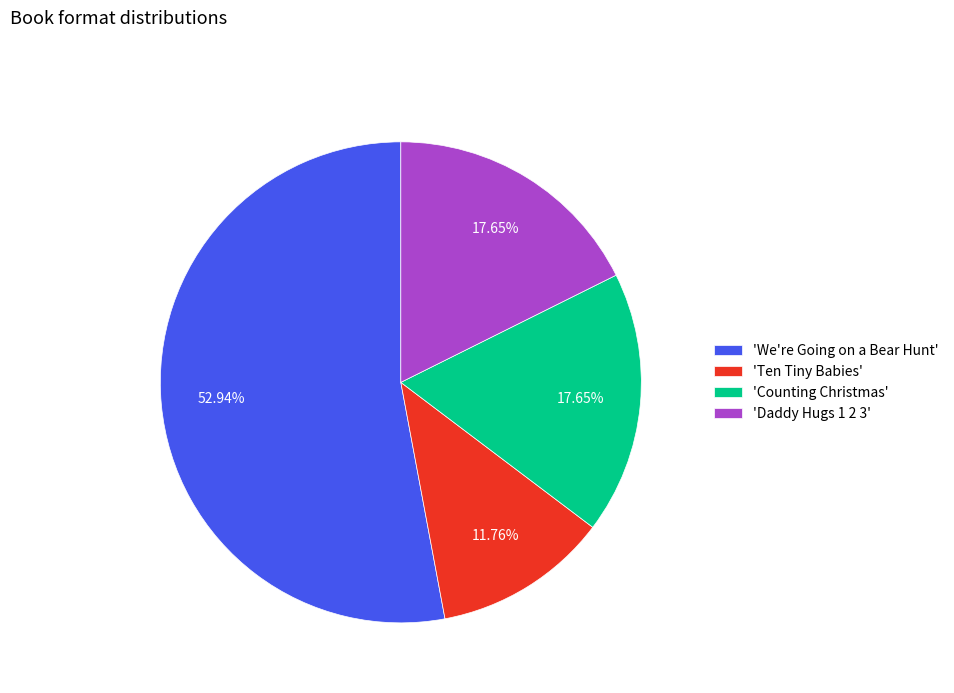

Does 'Counting Christmas' account for over 50% of the chart?

No